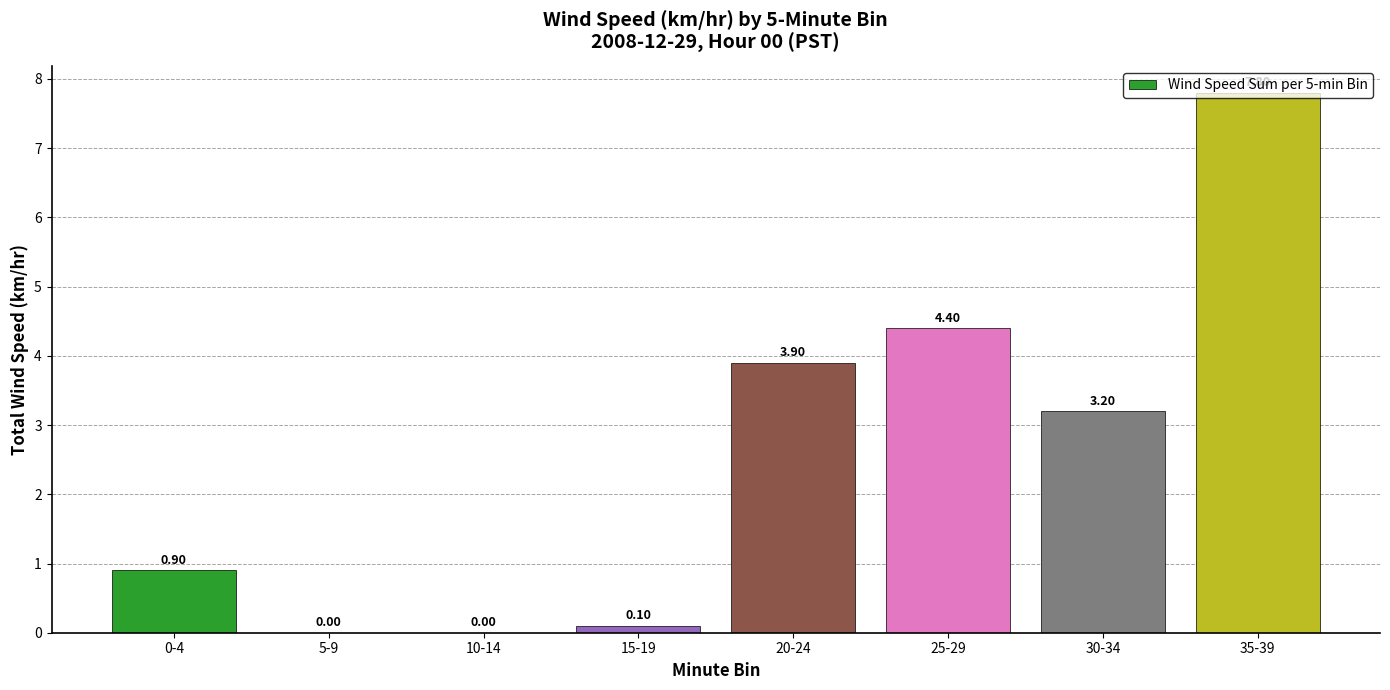

The chart shows a value of 3.2 at 30-34. True or false?

True